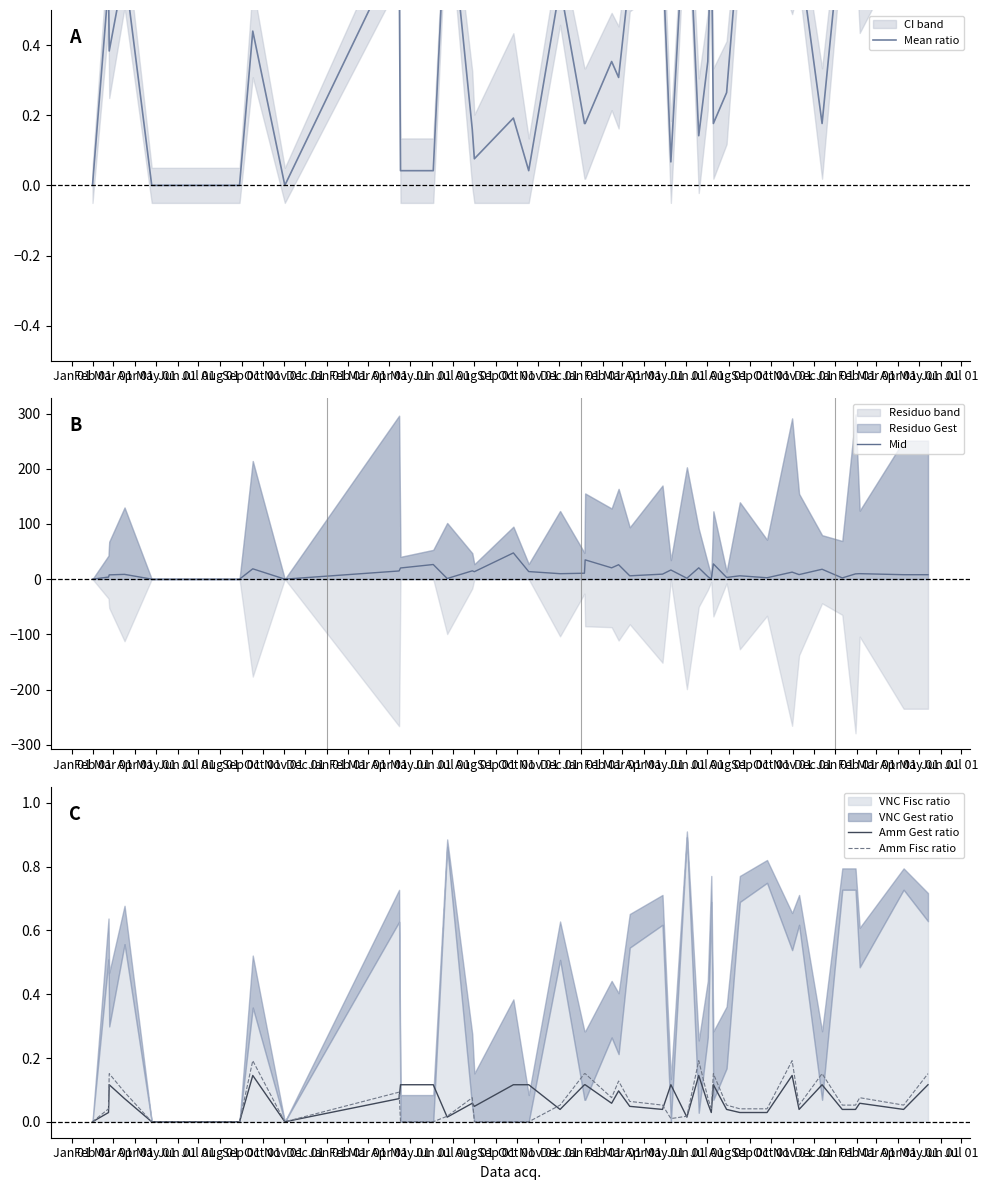

What is the highest value of the Mid series?

47.5